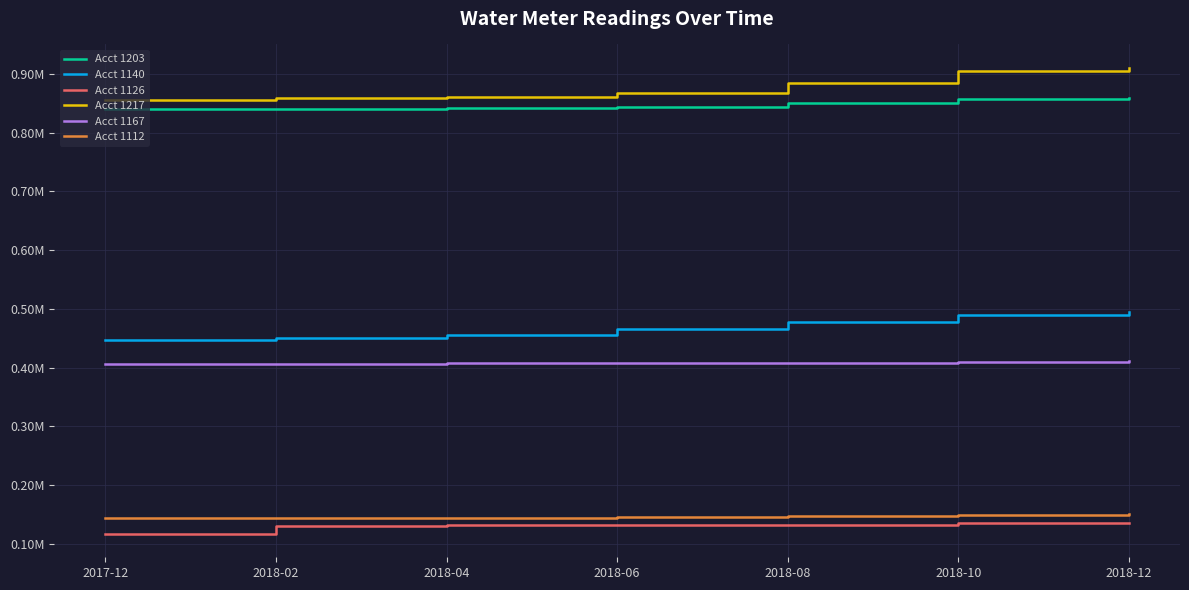

True or false: Acct 1167 has a value of 573417 at 2018-08.

False